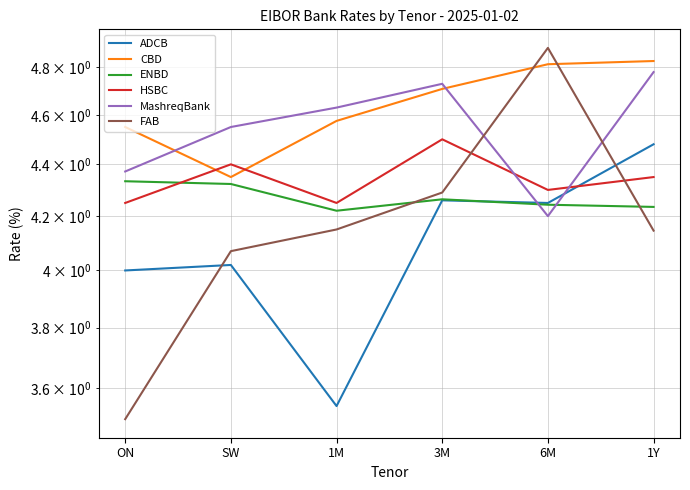

The HSBC series shows 6.9 at ON. True or false?

False